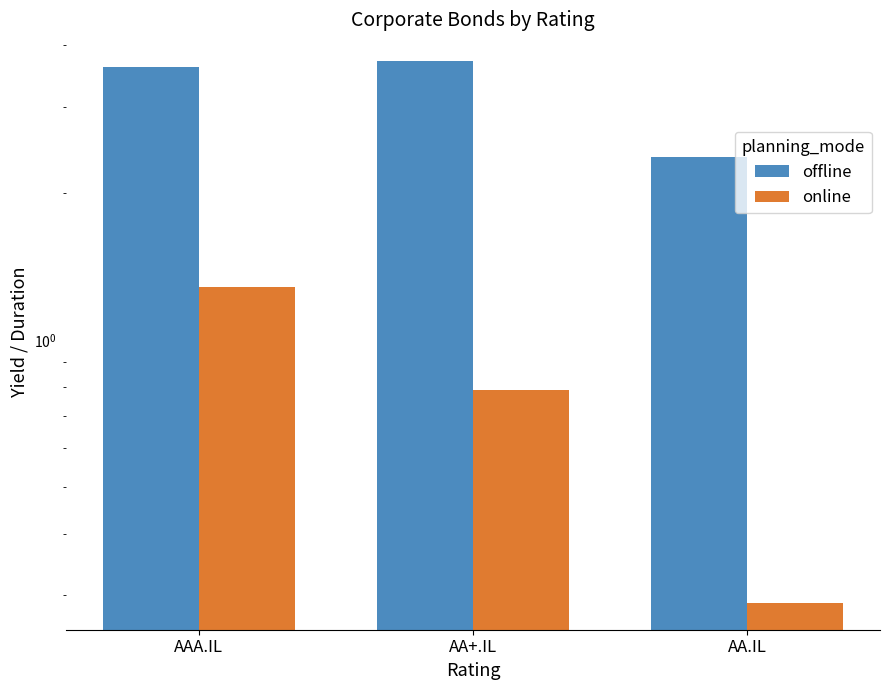

What is the sum of all offline values?

9.7